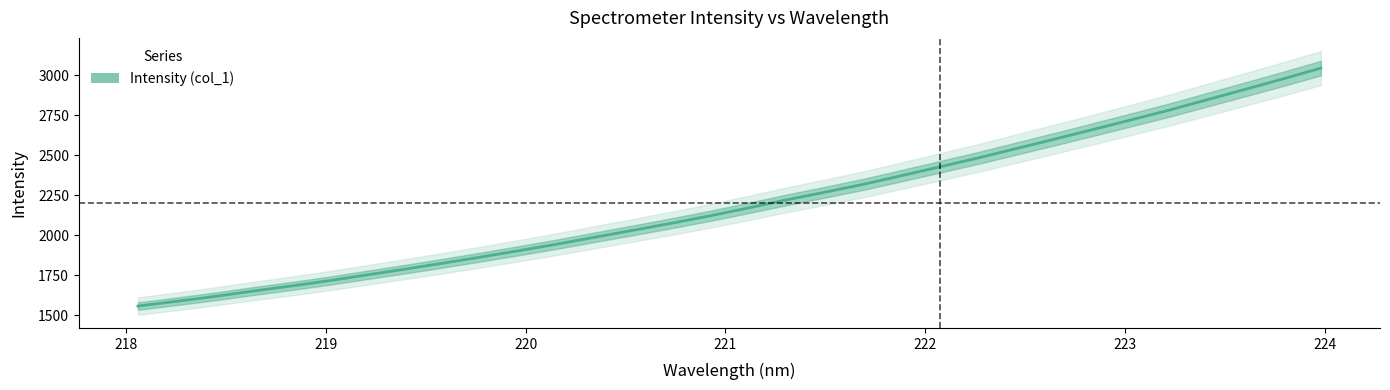

How many data points does each series have?

32